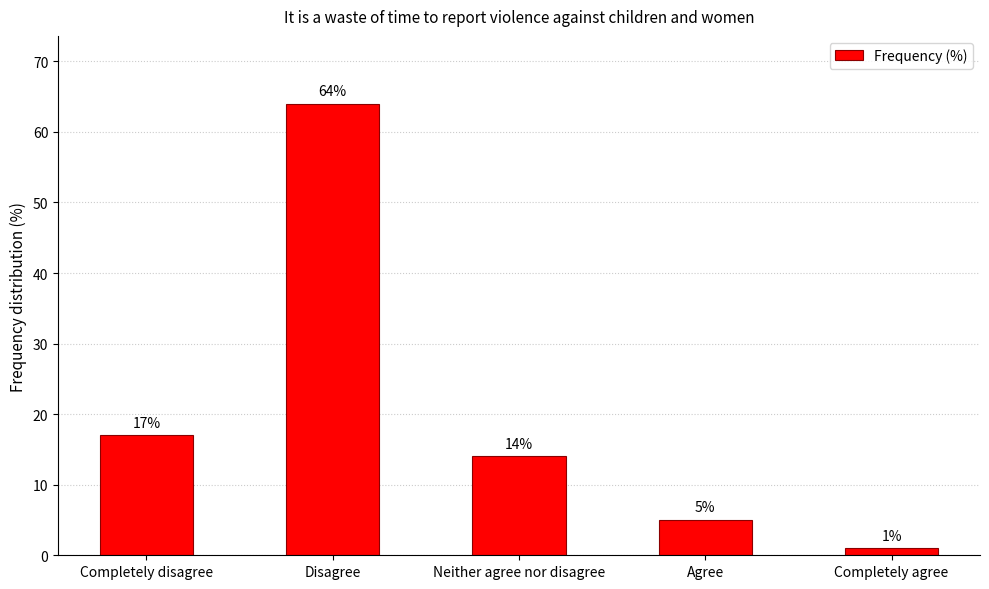

Where is the data nearest to the value 32?

Completely disagree